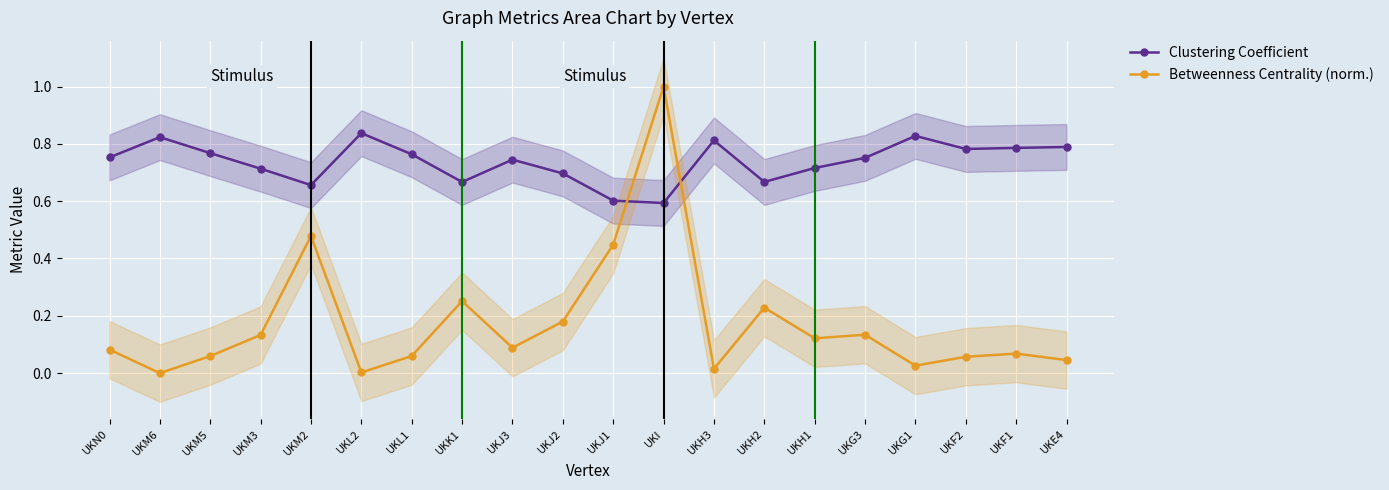

What is the difference between the maximum and second lowest values in the Clustering Coefficient series?

0.2